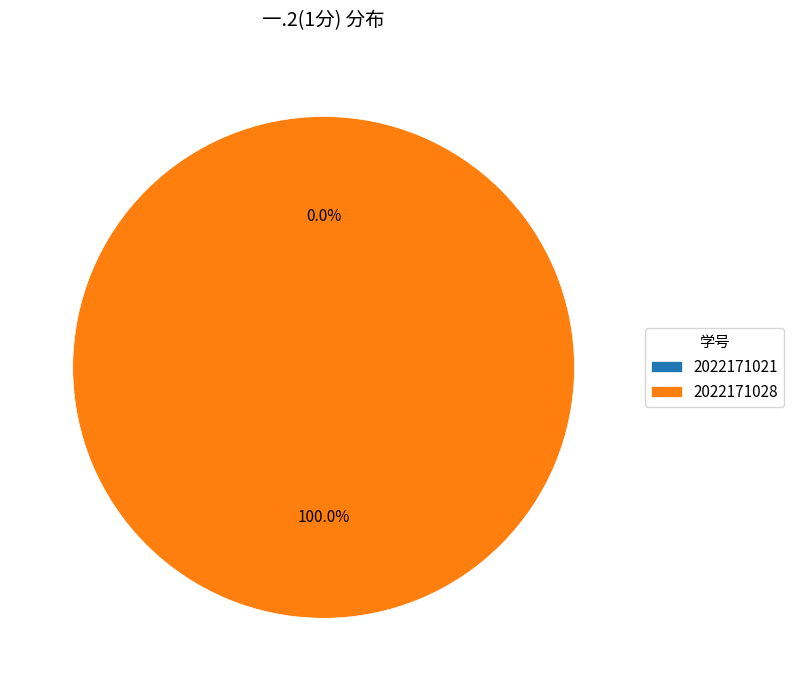

True or false: 2022171021 accounts for 7% of the total.

False